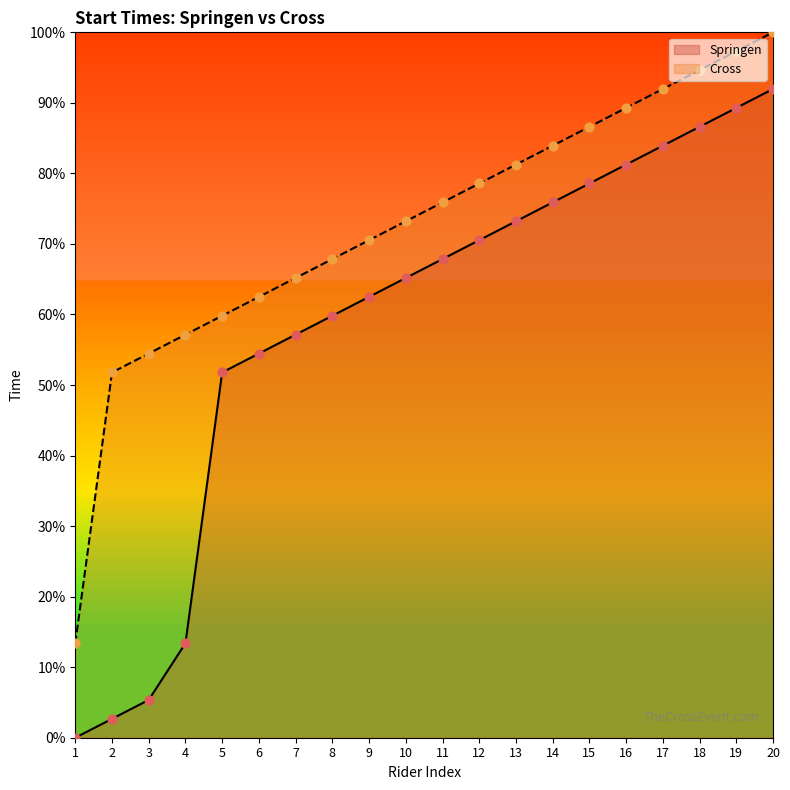

Which series contains the lowest Y value?

Springen